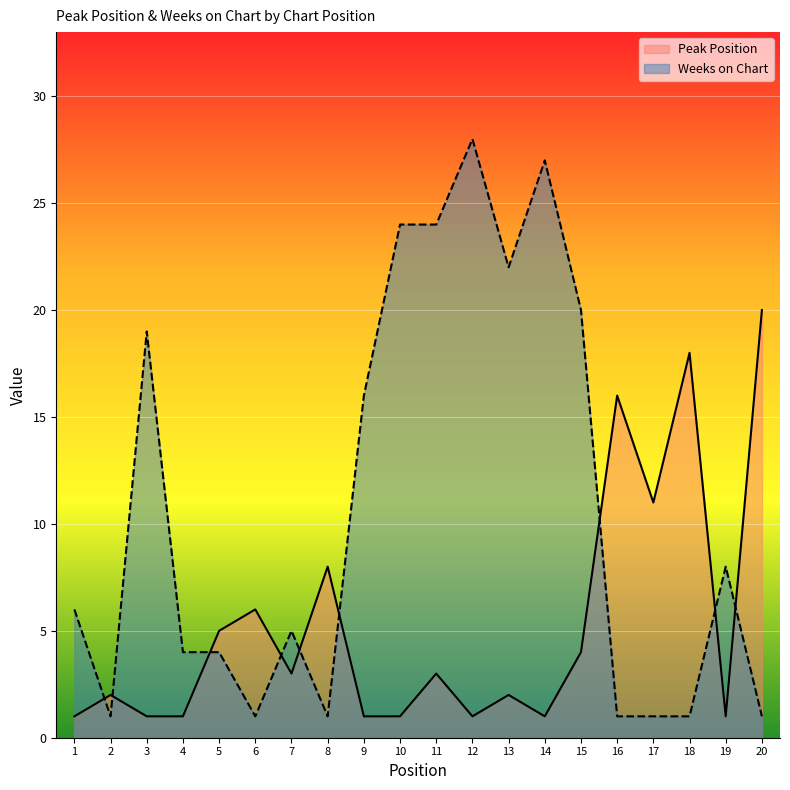

What is the difference between the maximum and minimum values in the Weeks on Chart series?

27